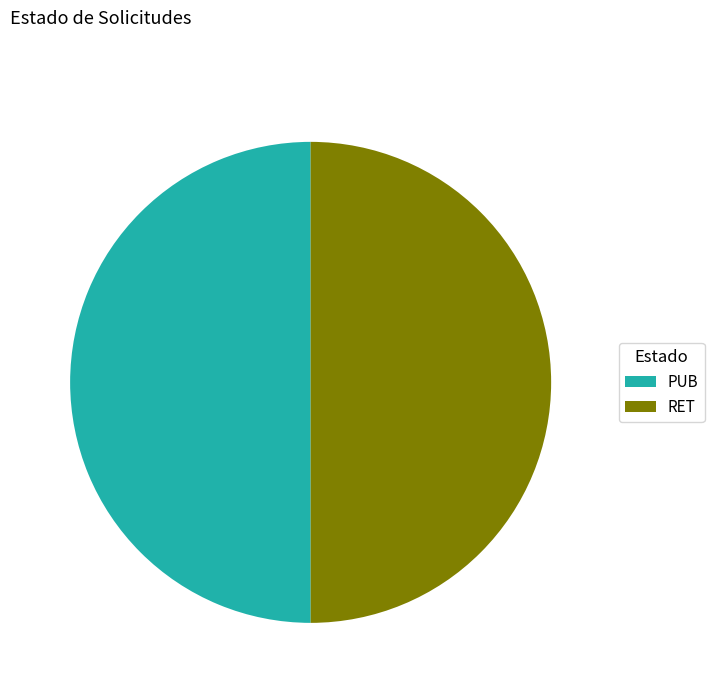

True or false: PUB accounts for 59% of the total.

False